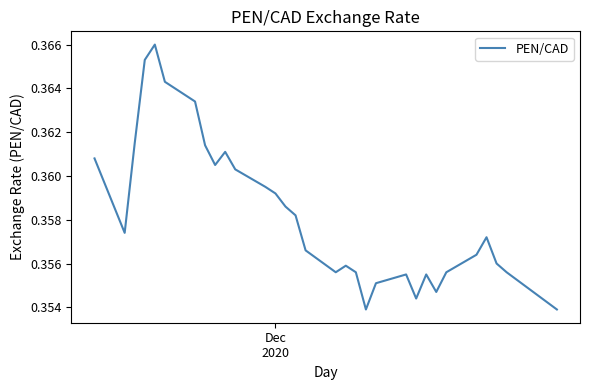

How many lines are shown in the chart?

1